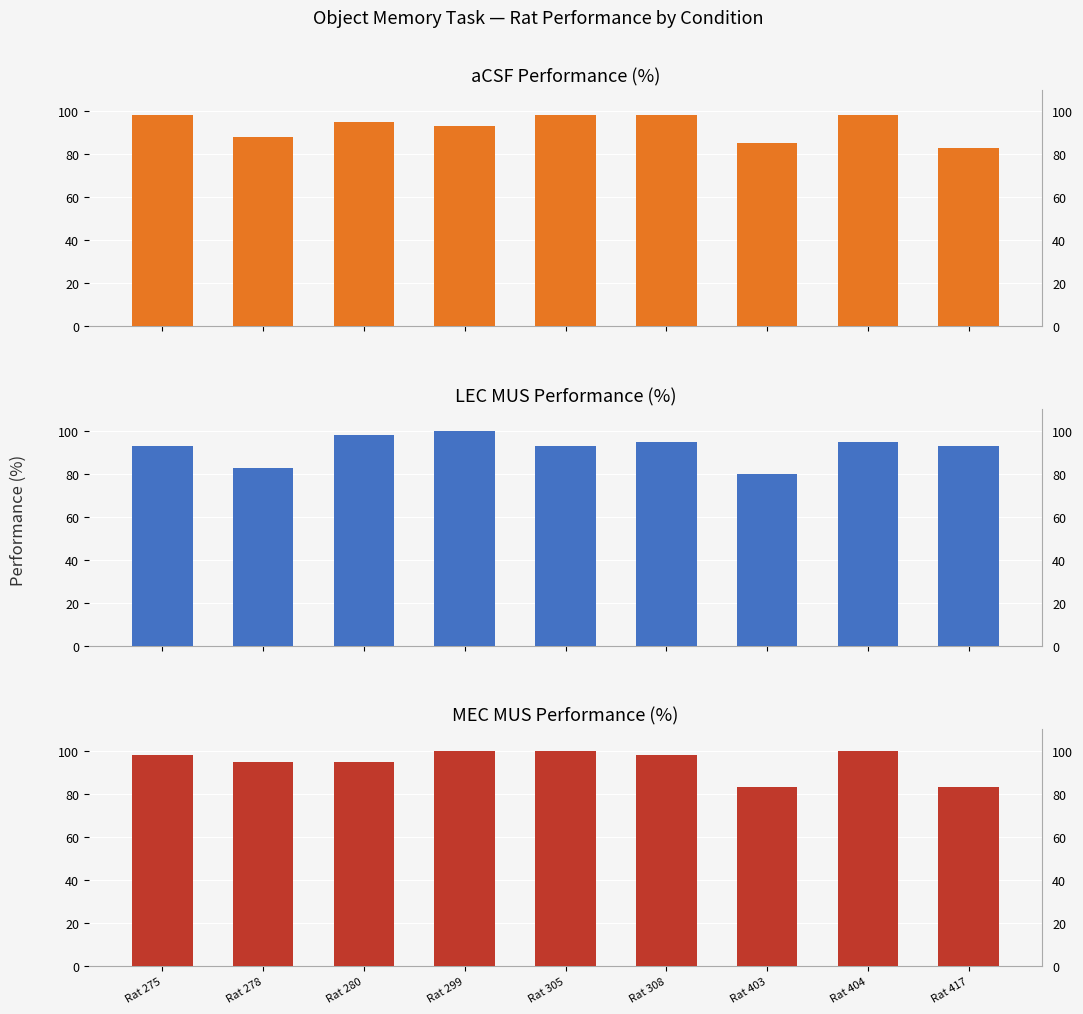

Are the bars grouped side by side (vs. stacked)?

Yes